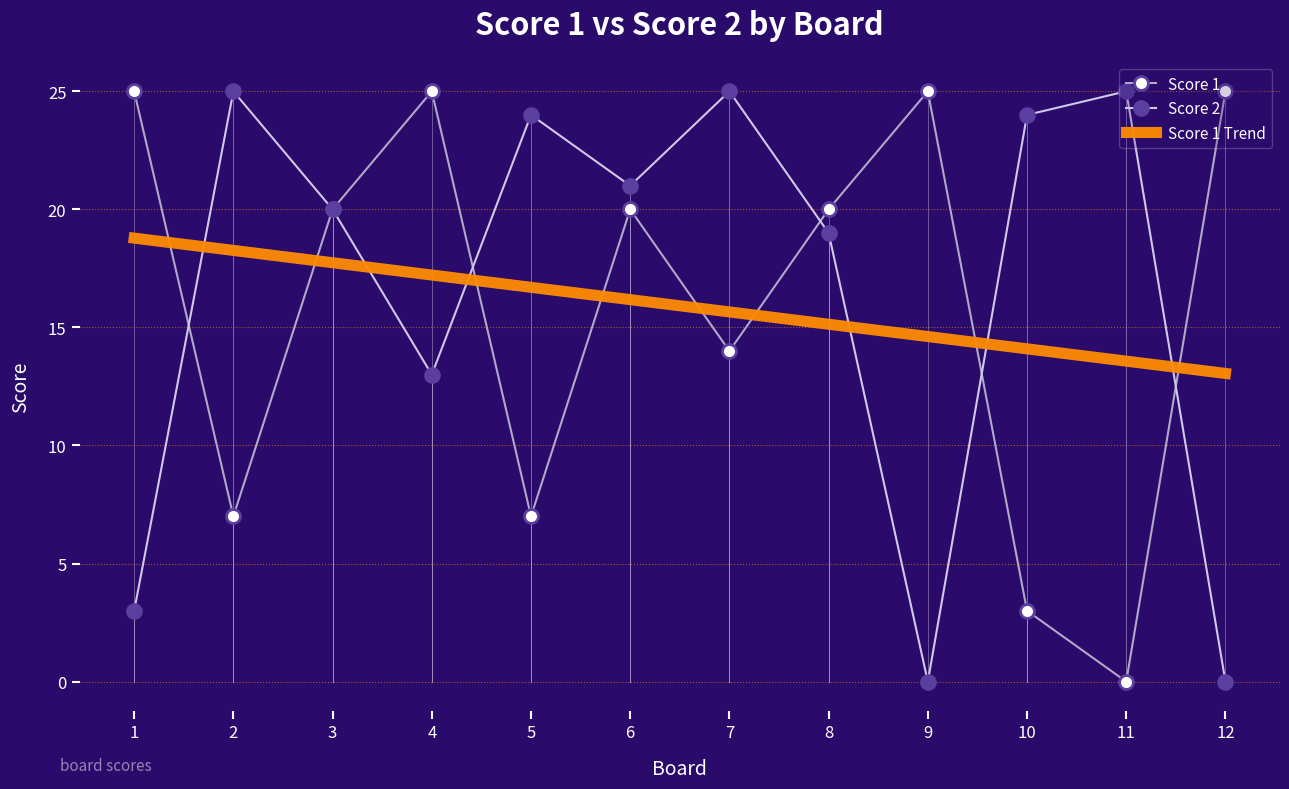

Reading right to left, extract all data points from this chart.

Score 1: 25	0	3	25	20	14	20	7	25	20	7	25
Score 2: 0	25	24	0	19	25	21	24	13	20	25	3